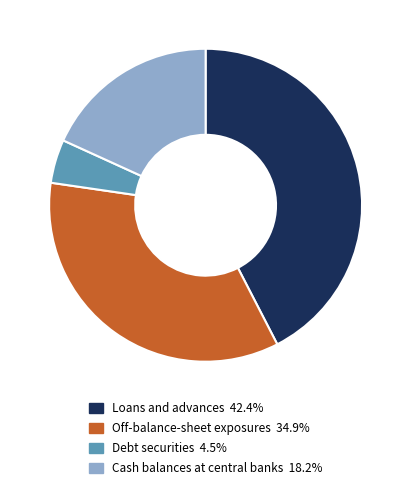

Between Debt securities and Cash balances at central banks, which is larger?

Cash balances at central banks